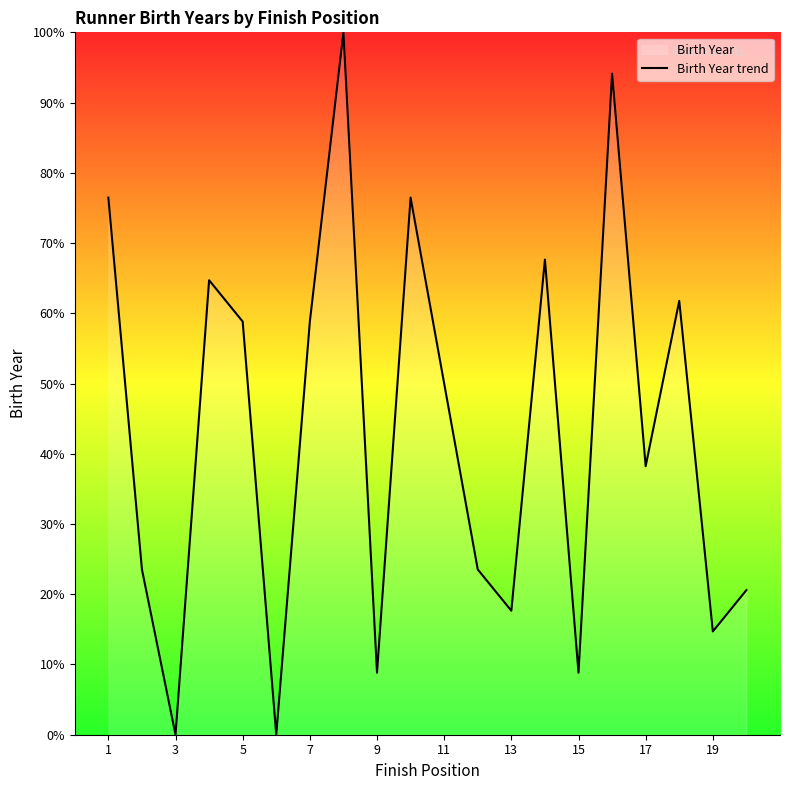

What is the change in value from 11 to 13?

-32.4